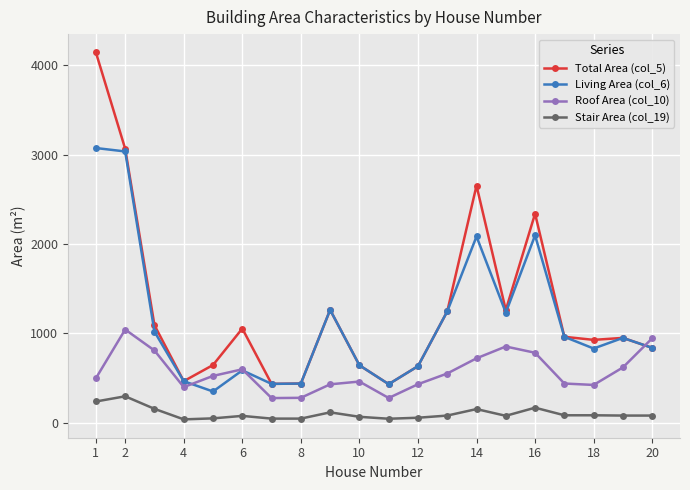

What is the maximum value shown in the chart?

4143.8